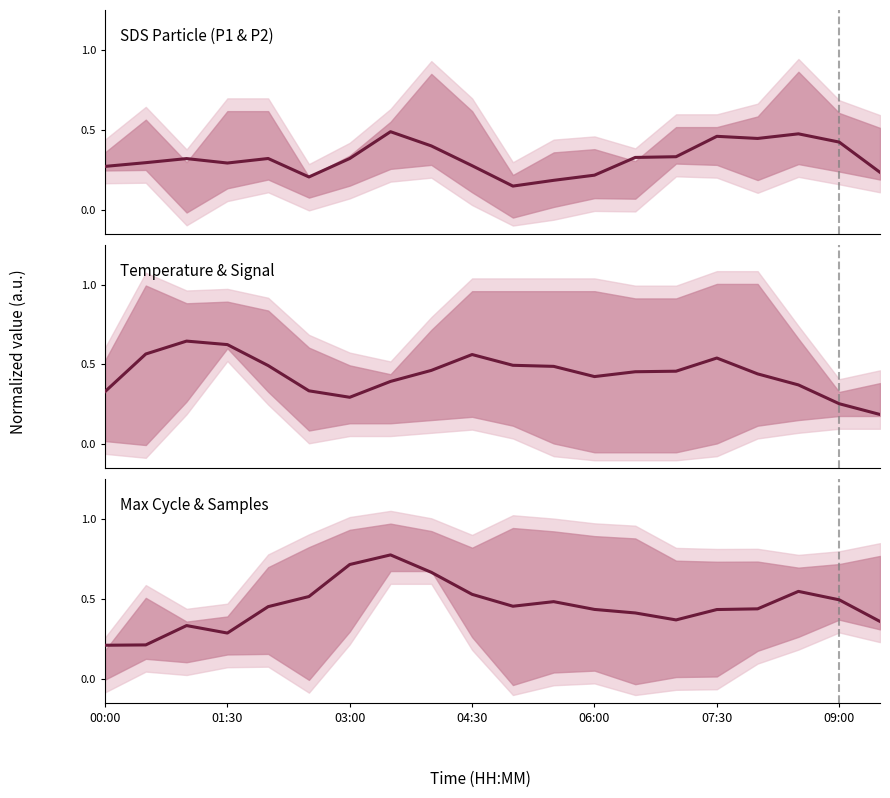

What is the sum of the Max Cycle & Samples values at 7 and 00:00?

1.0